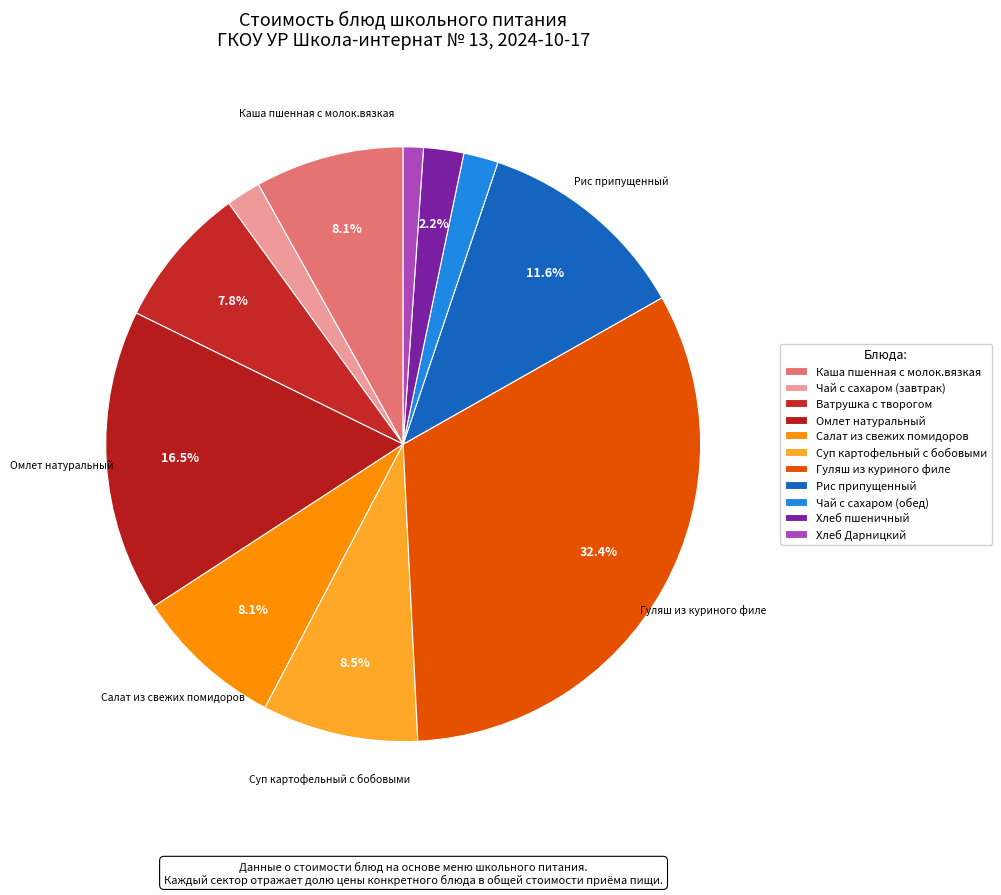

What is the ratio of the value at Ватрушка с творогом to the value at Омлет натуральный?

0.5